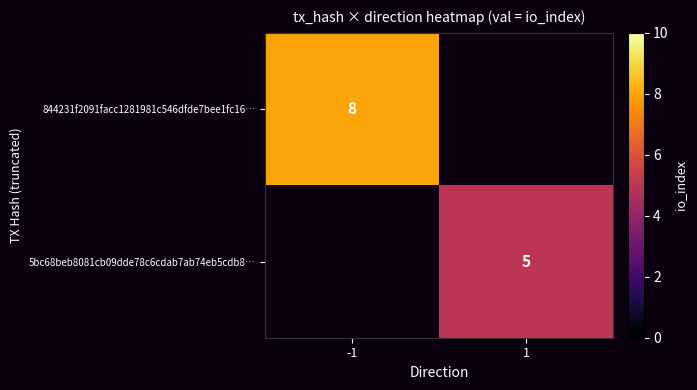

The value of 5bc68beb8081cb09dde78c6cdab7ab74eb5cdb8… at 1 is 3.3. True or false?

False